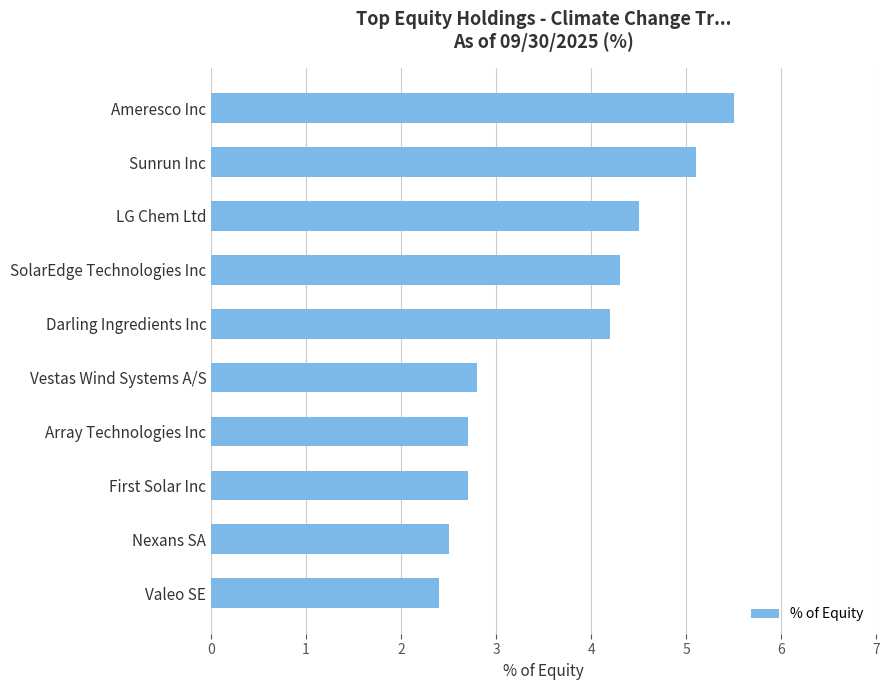

How many categories are shown in the chart?

10